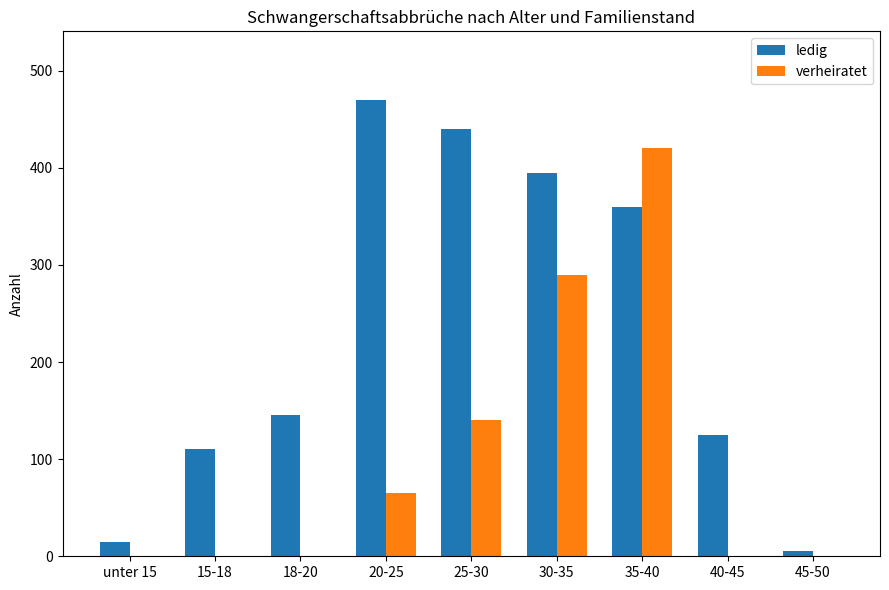

What is the sum of all ledig values?

2065